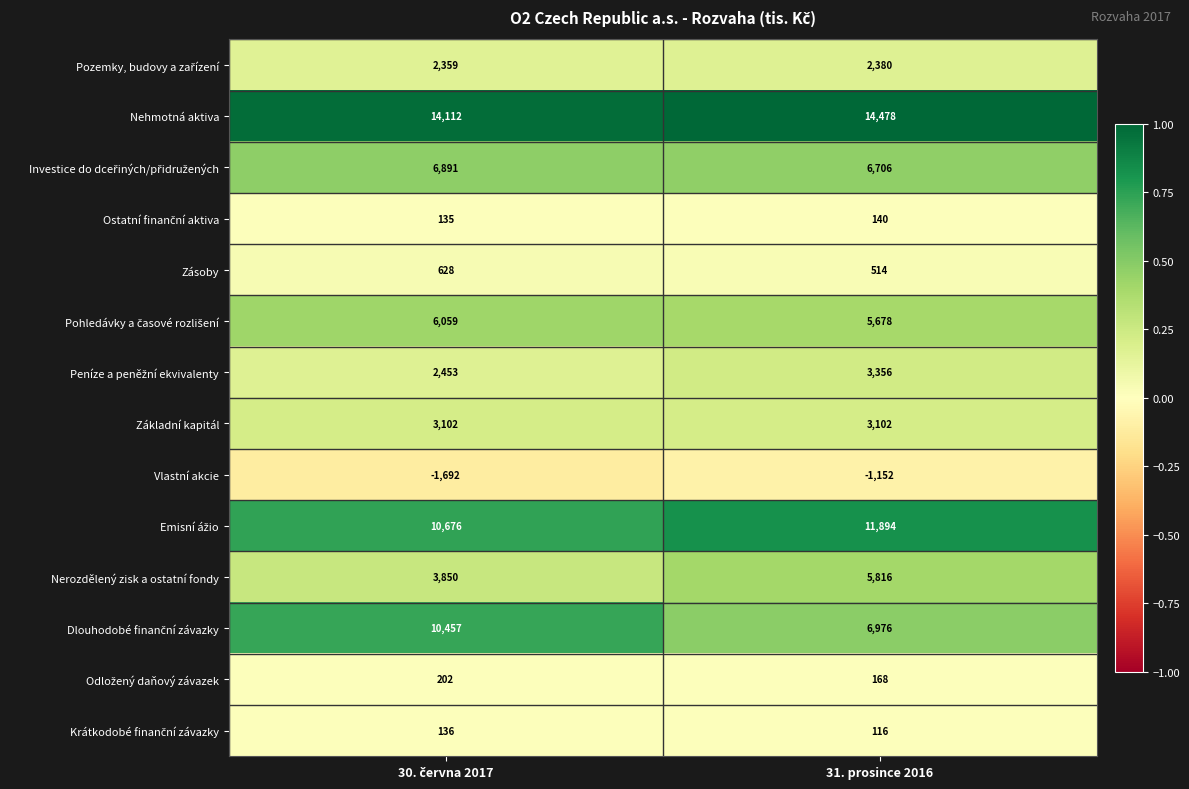

Which series has the largest total across all categories?

Nehmotná aktiva